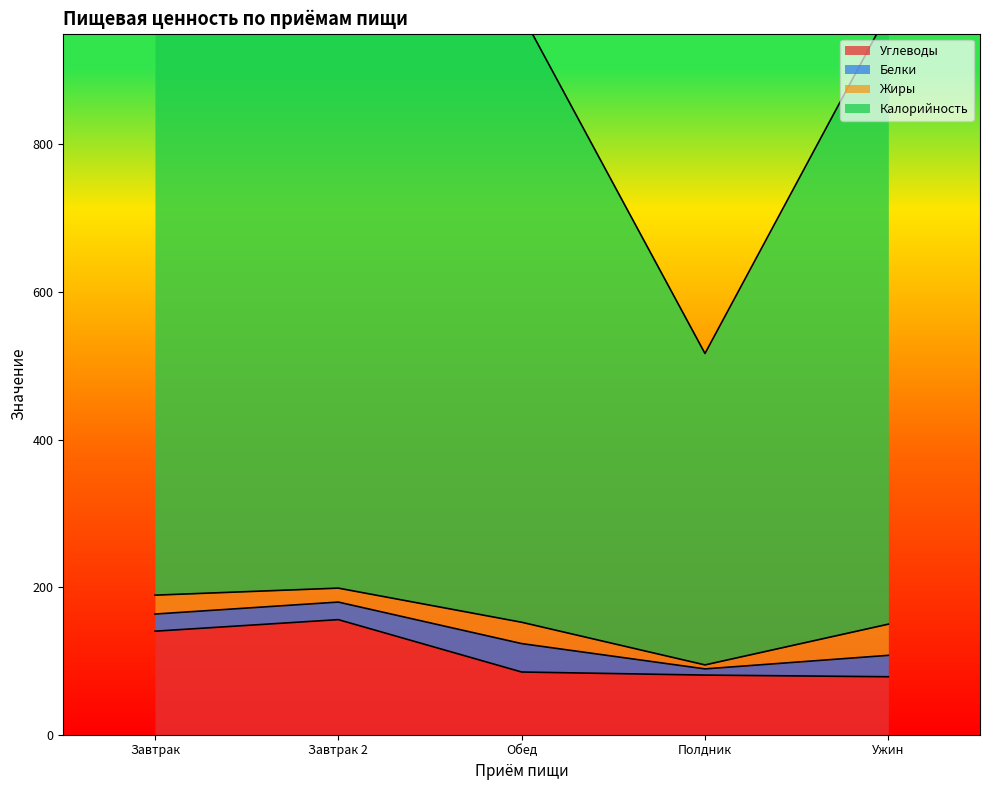

Which series has the largest range (max minus min)?

Калорийность